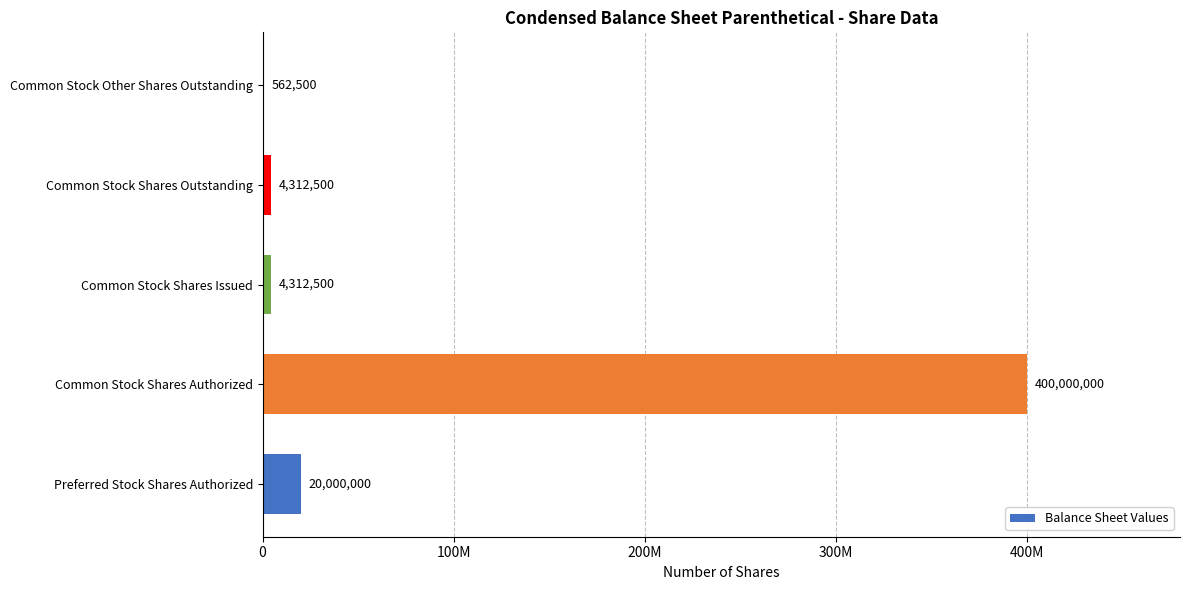

What is the minimum value shown in the chart?

562500